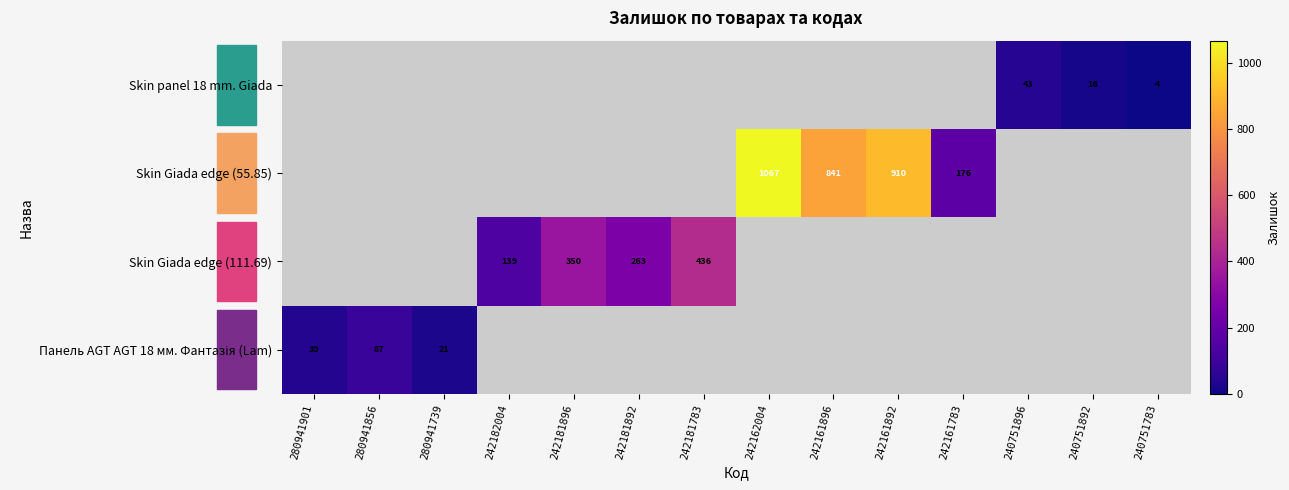

The Skin Giada edge (55.85) series shows 1067 at 242162004. True or false?

True